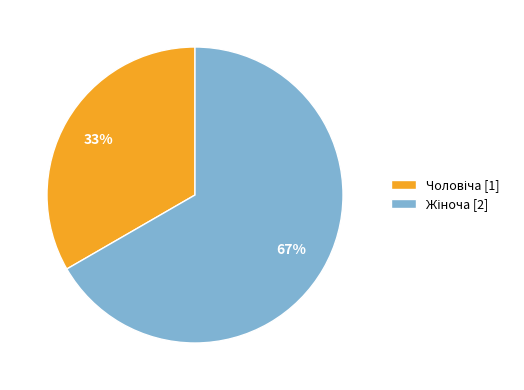

Is there a majority slice in this chart?

Yes